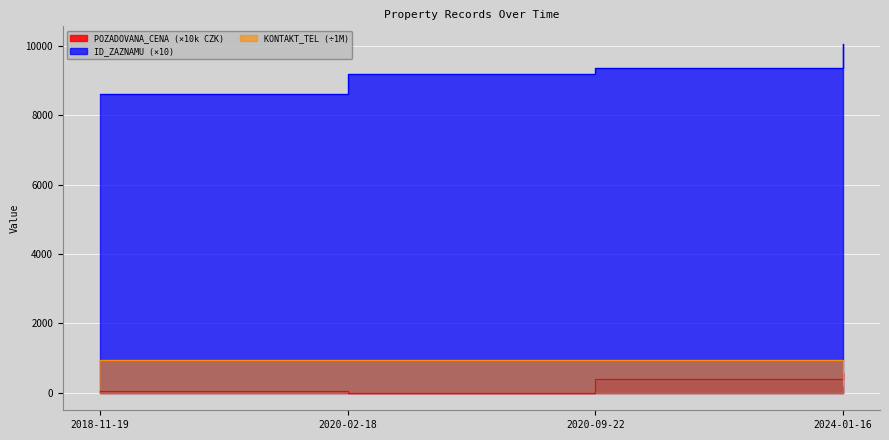

What is the value of the POZADOVANA_CENA point at the 1st from the left?

51.6